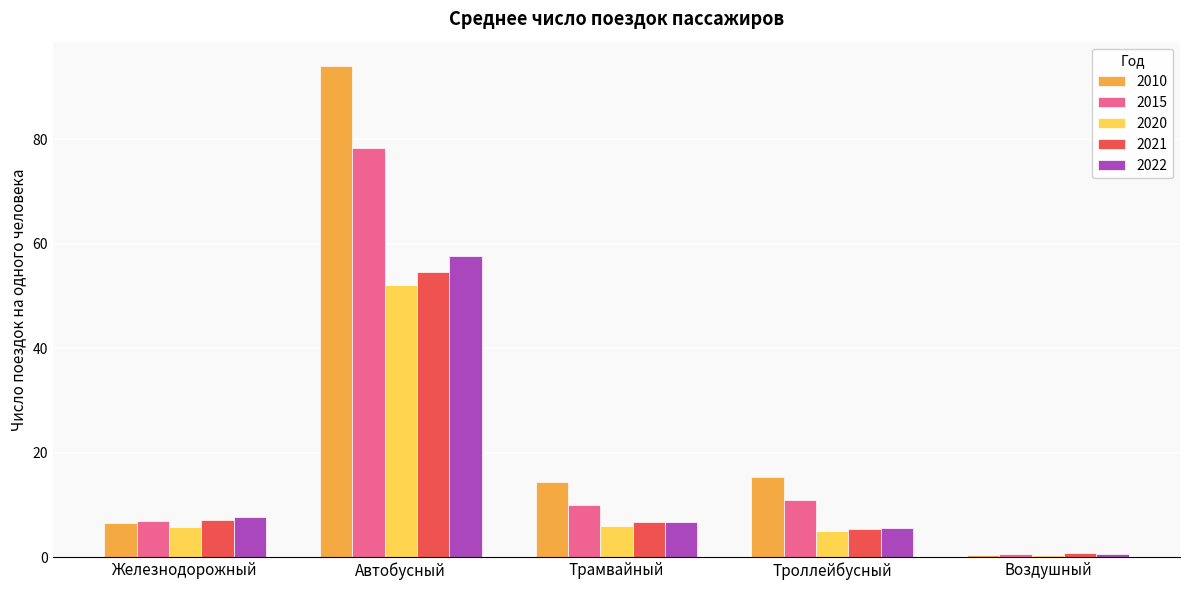

At which label does 2015 first exceed 10?

Автобусный